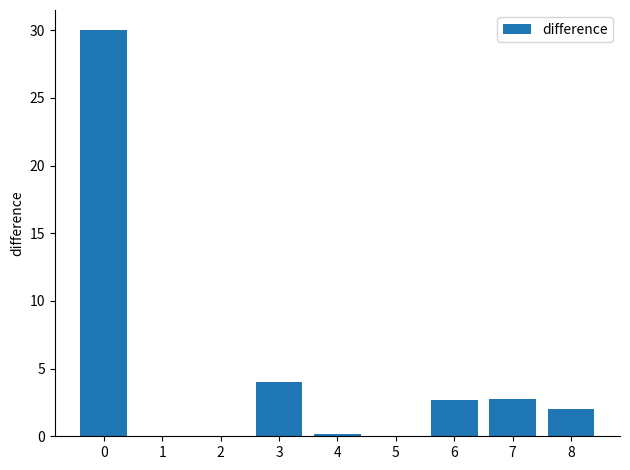

Is it true that the value at 7 is 2.7?

True